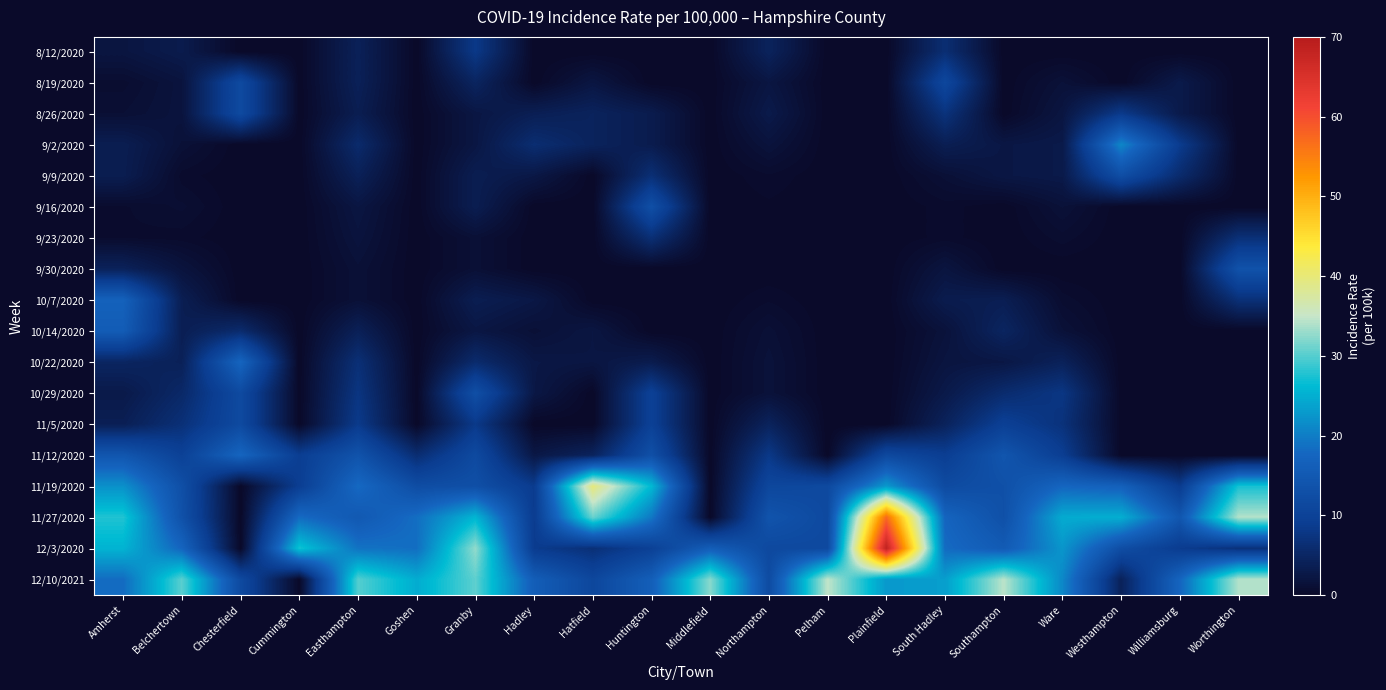

Between Amherst and Easthampton, which series saw the biggest shift?

10/7/2020